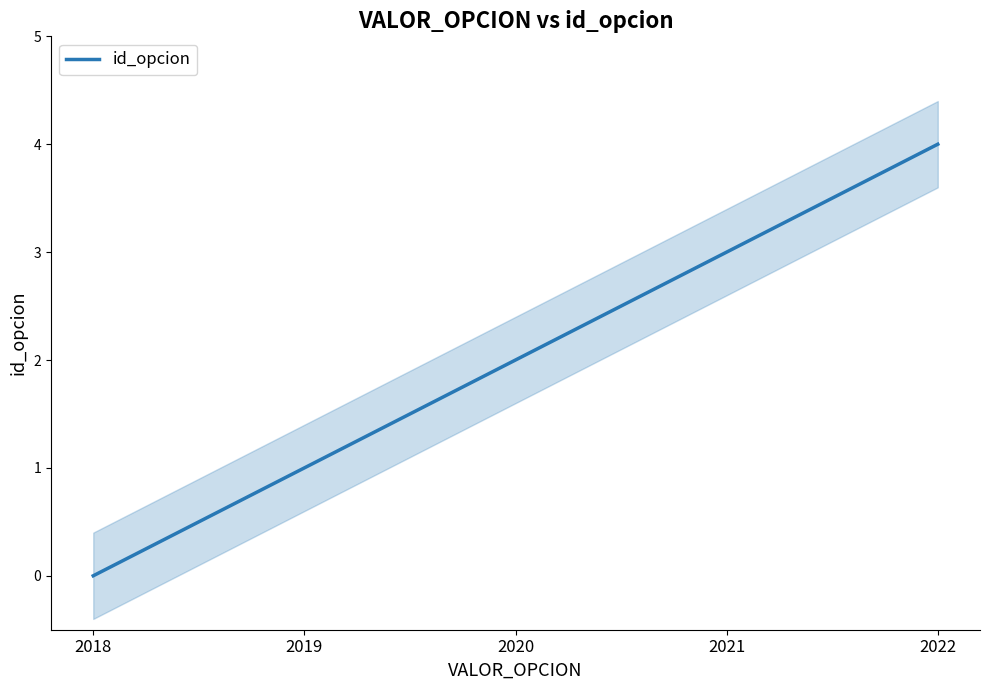

Reading left to right, list all the values displayed in this chart.

2018=0	2019=1	2020=2	2021=3	2022=4